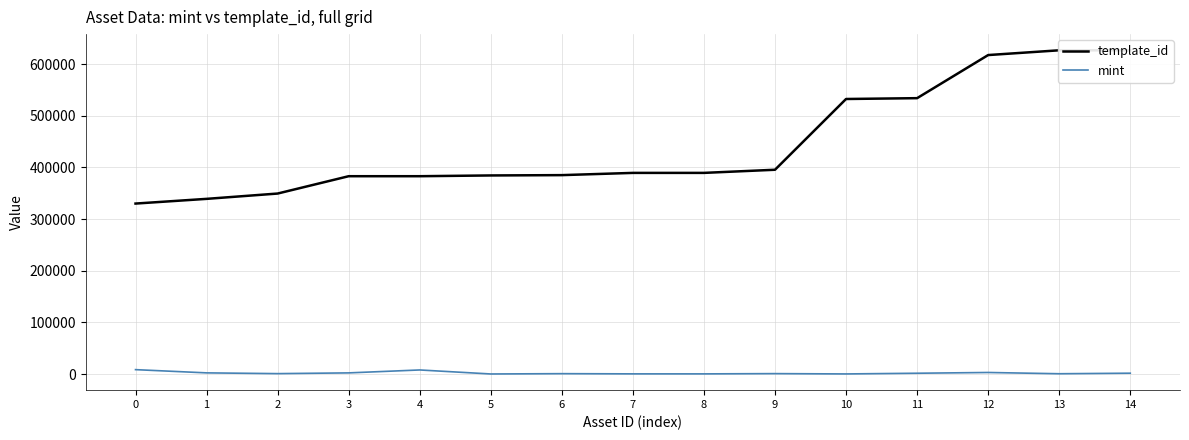

True or false: mint and template_id cross at least once.

False